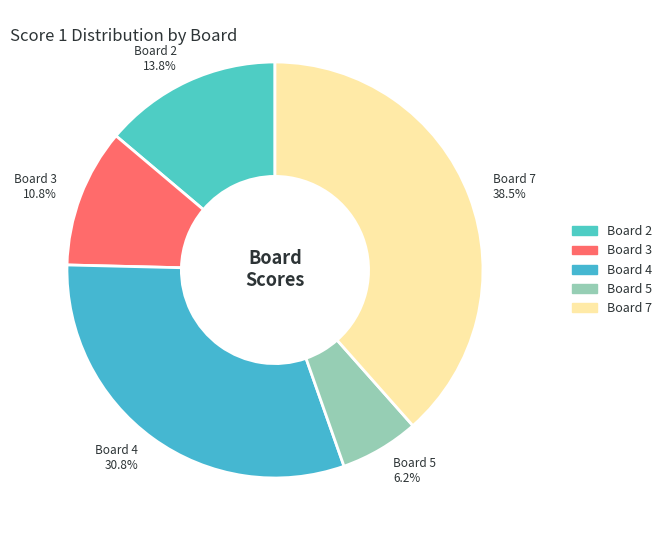

What portion of the pie excludes Board 4 30.8%?

69.2%